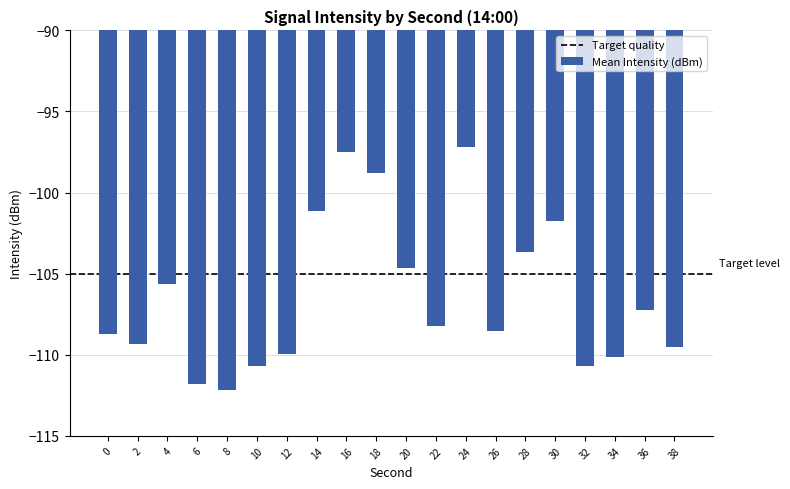

The chart shows a value of -161.1 at 0. True or false?

False